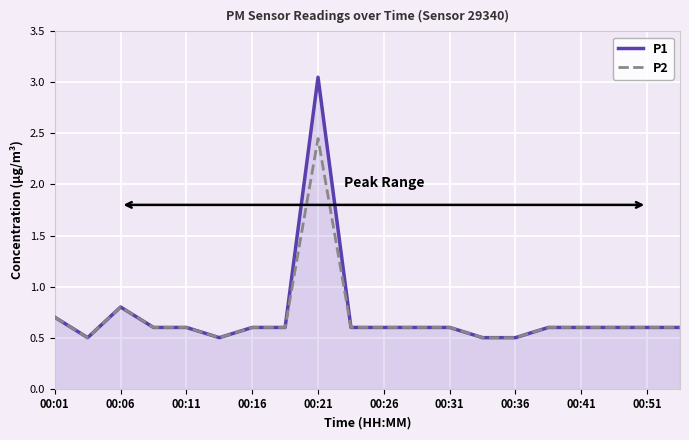

Rank the series by their maximum value, from highest to lowest.

P1, P2